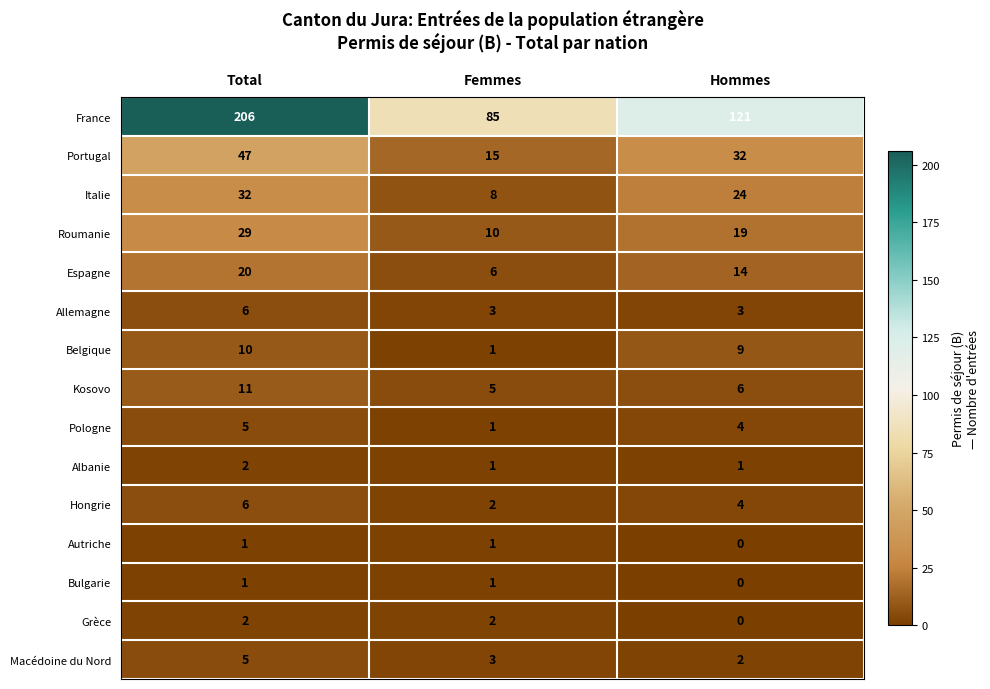

What is the spread (max minus min) of values at Femmes?

84